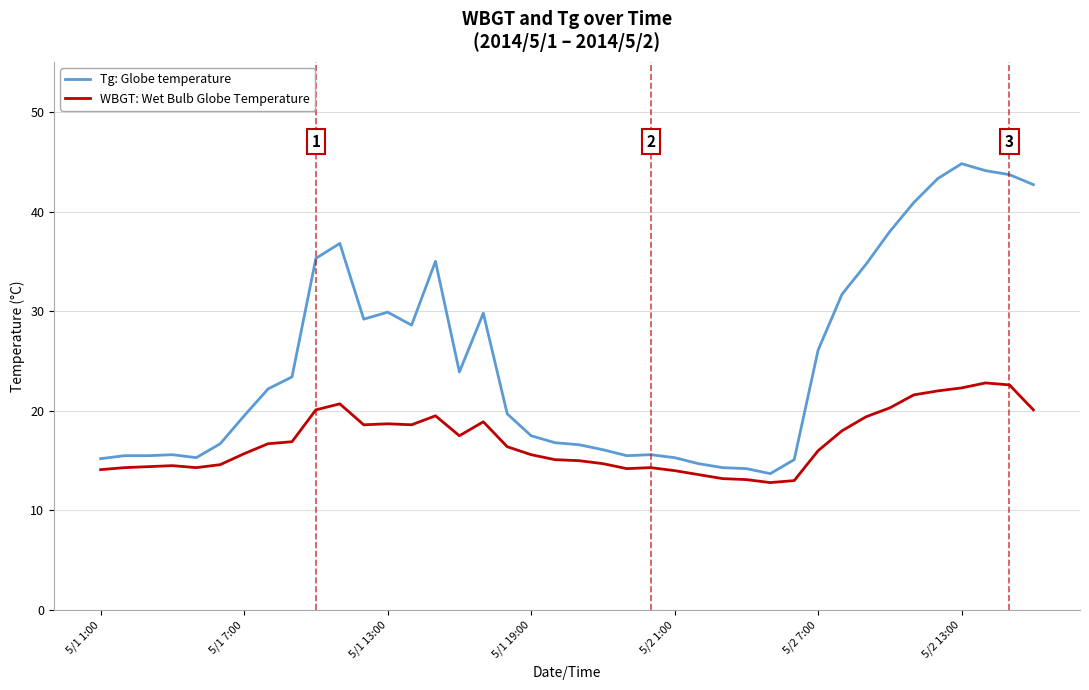

What is the minimum value for WBGT: Wet Bulb Globe Temperature?

12.8